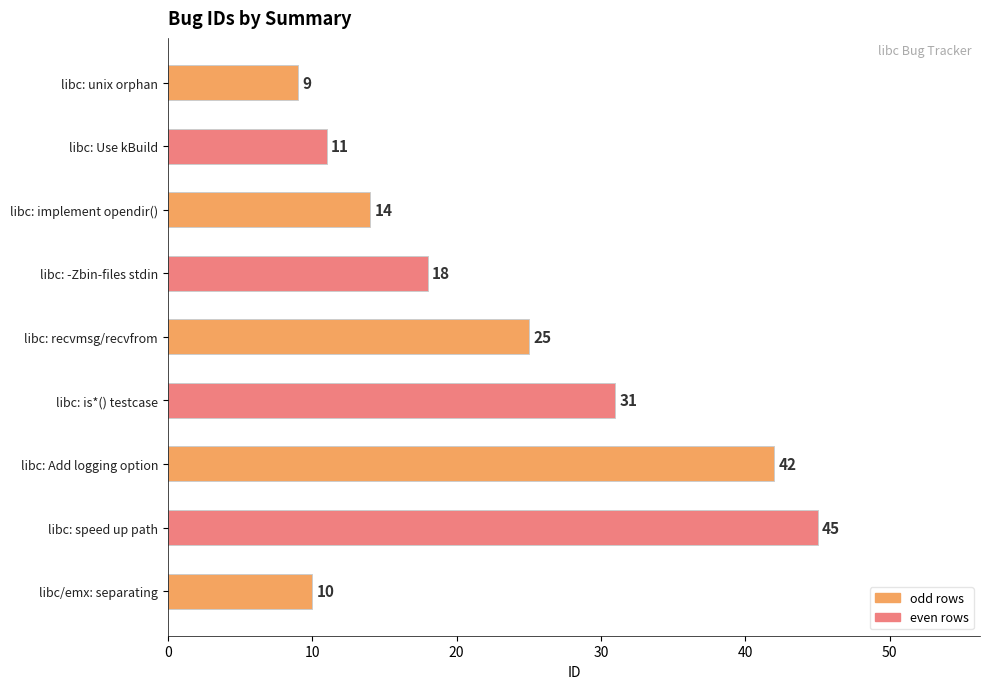

Are the bars grouped side by side (vs. stacked)?

No